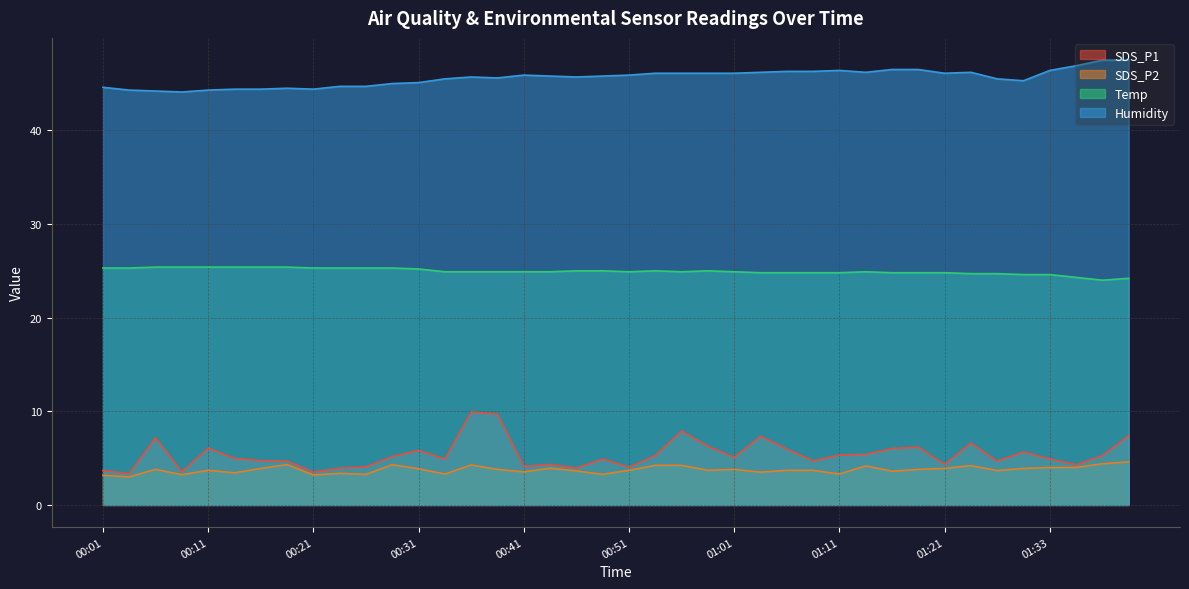

True or false: Temp and Humidity cross at least once.

False